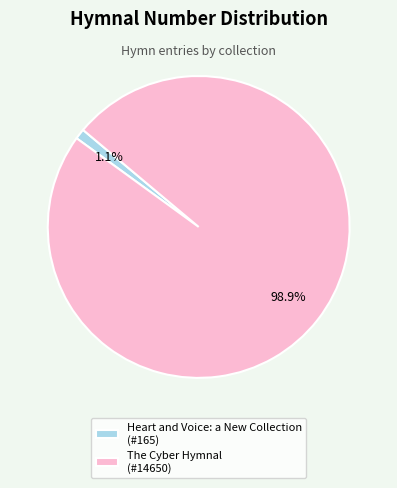

Is it true that The Cyber Hymnal is 89% of the pie?

False